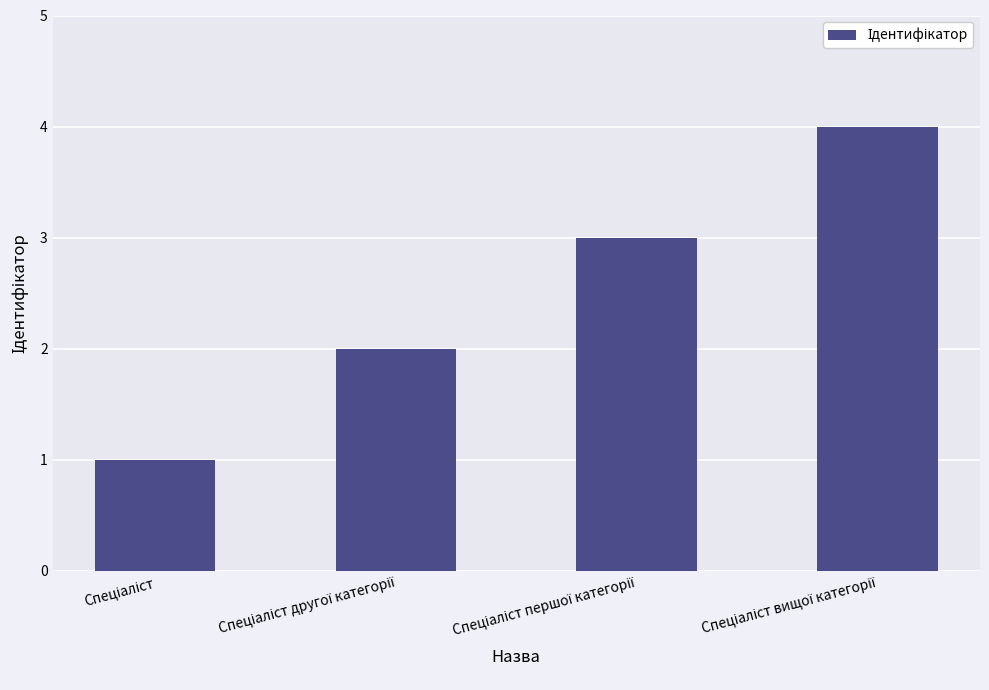

What is the maximum value shown in the chart?

4